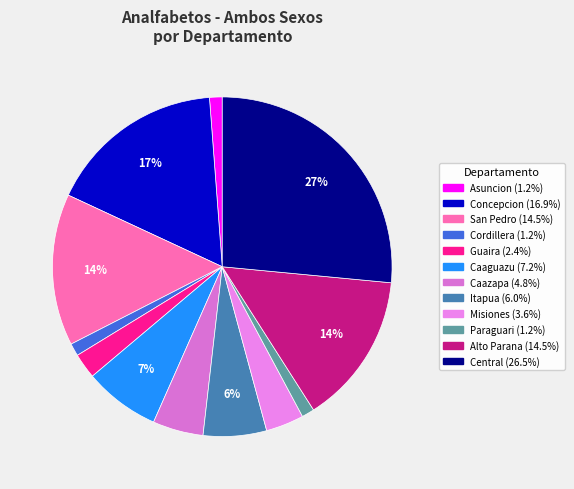

Does Alto Parana represent more than half of the total?

No